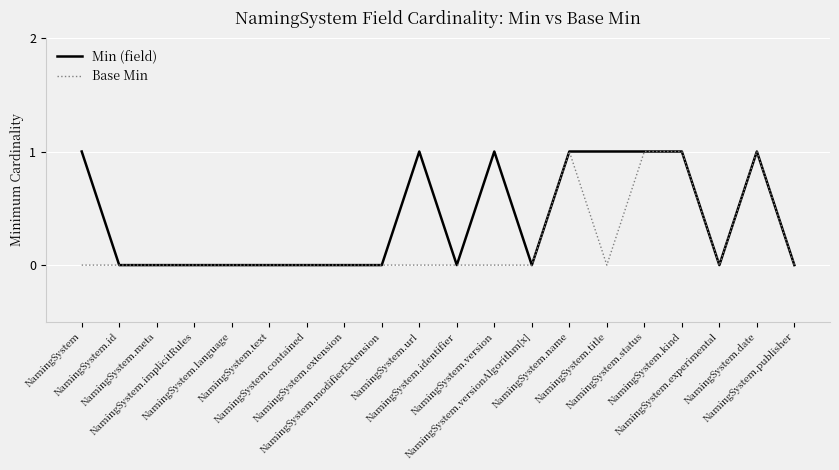

Between NamingSystem.modifierExtension and NamingSystem.title, which series saw the biggest shift?

Min (field)